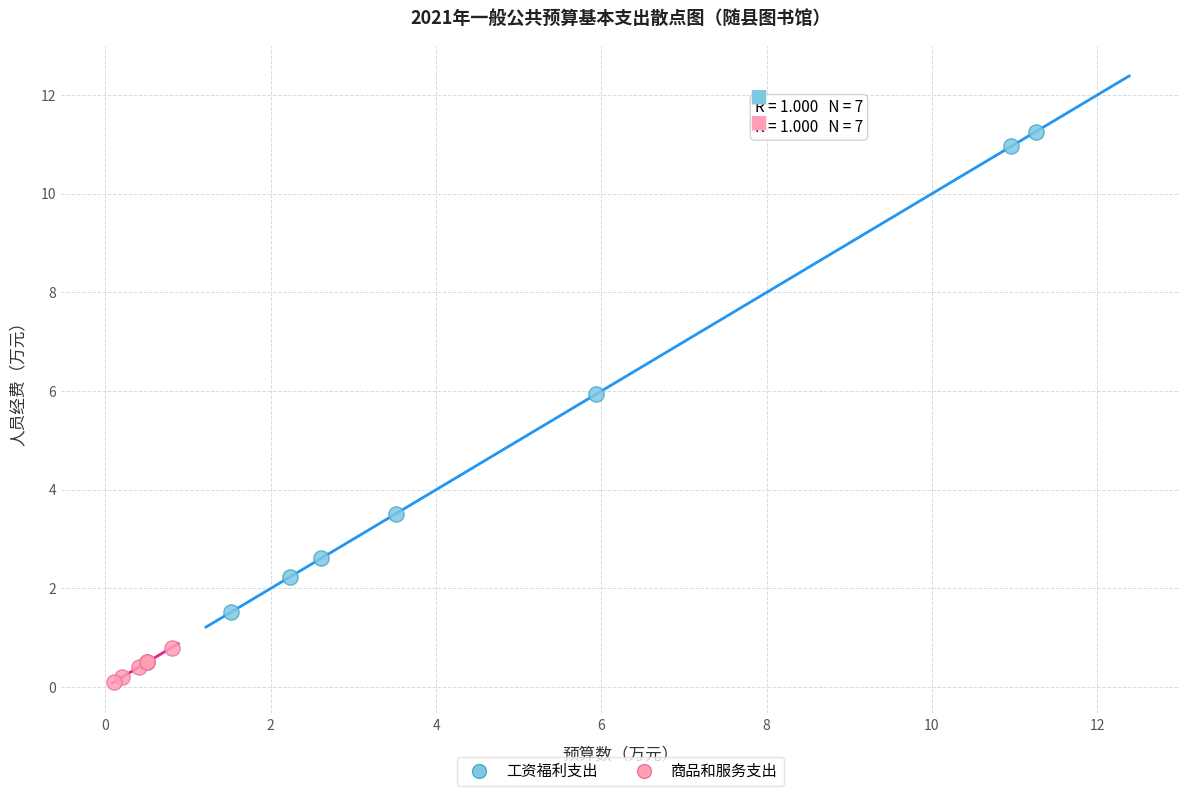

Which series has the largest Y range (max minus min)?

工资福利支出